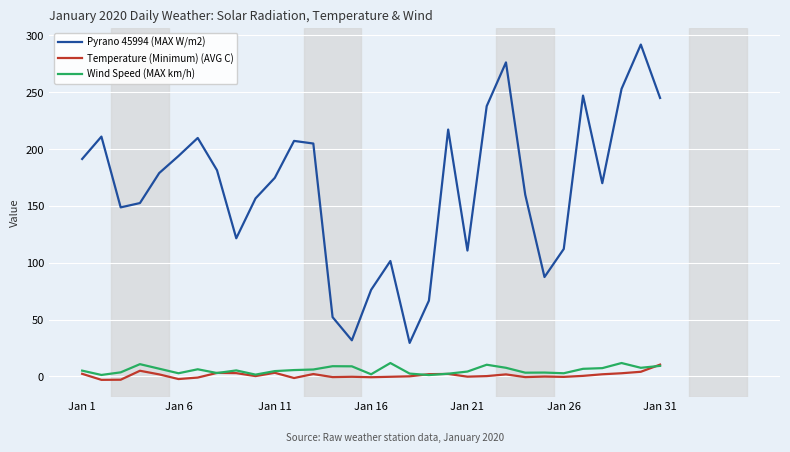

True or false: Temperature (Minimum) (AVG C) and Pyrano 45994 (MAX W/m2) cross at least once.

False